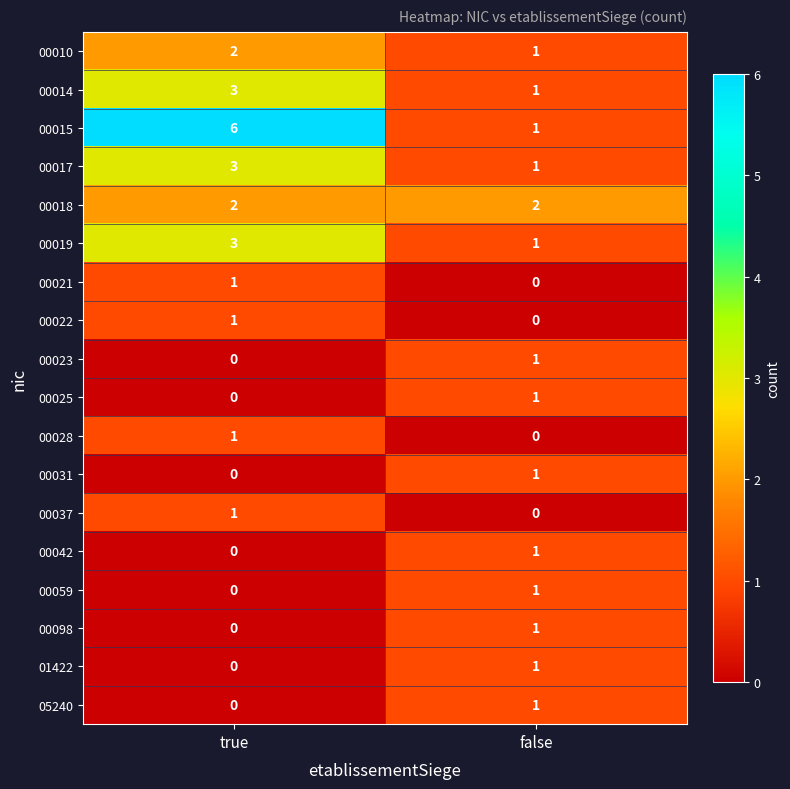

What is the spread (max minus min) of values at true?

6